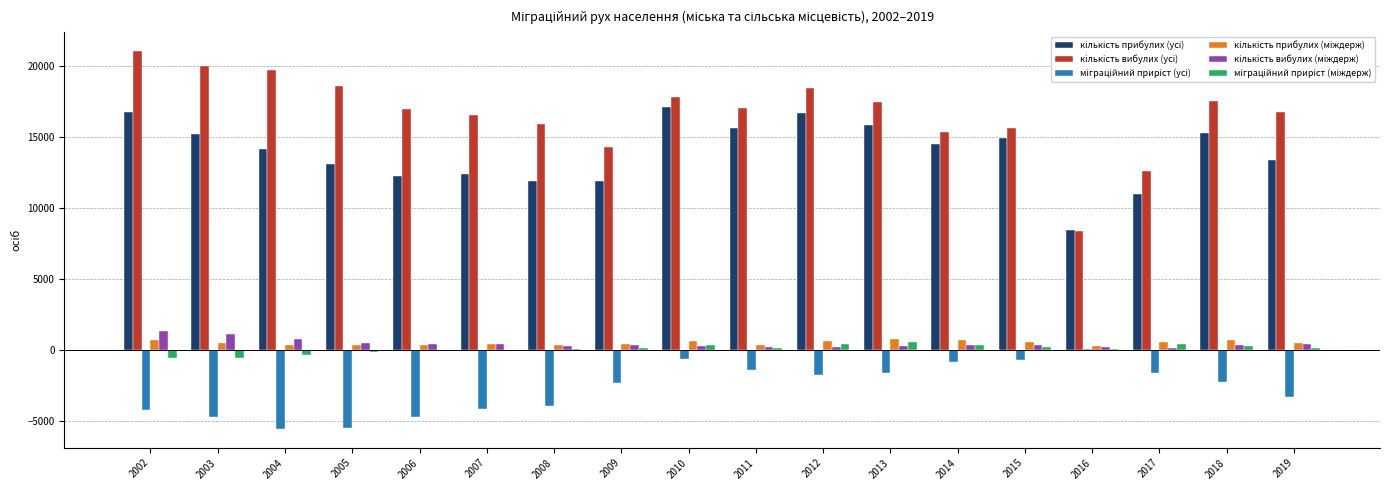

Which category has the highest value across all series?

2002